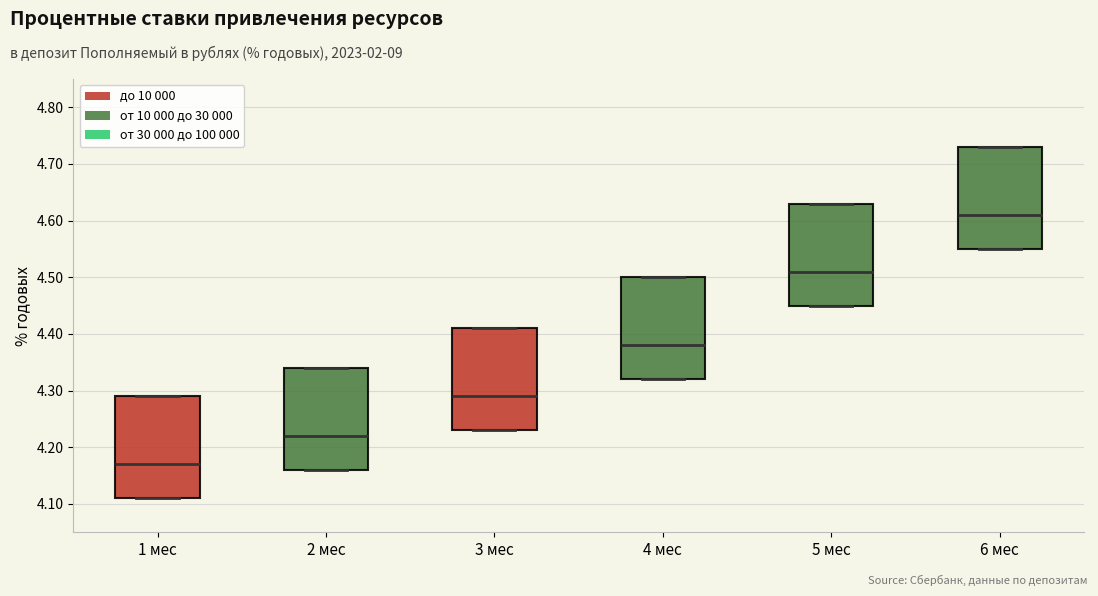

Reading left to right, transcribe this box plot: for each box, give where its median line is, the range the box spans, and where its two whiskers end, as read against the y-axis. The values are not printed on the chart, so give them approximately, as read against the axis.

1 мес: median 4.17, box 4.11 to 4.29, whiskers 4.11 to 4.29
2 мес: median 4.22, box 4.16 to 4.34, whiskers 4.16 to 4.34
3 мес: median 4.29, box 4.23 to 4.41, whiskers 4.23 to 4.41
4 мес: median 4.38, box 4.32 to 4.50, whiskers 4.32 to 4.50
5 мес: median 4.51, box 4.45 to 4.63, whiskers 4.45 to 4.63
6 мес: median 4.61, box 4.55 to 4.73, whiskers 4.55 to 4.73